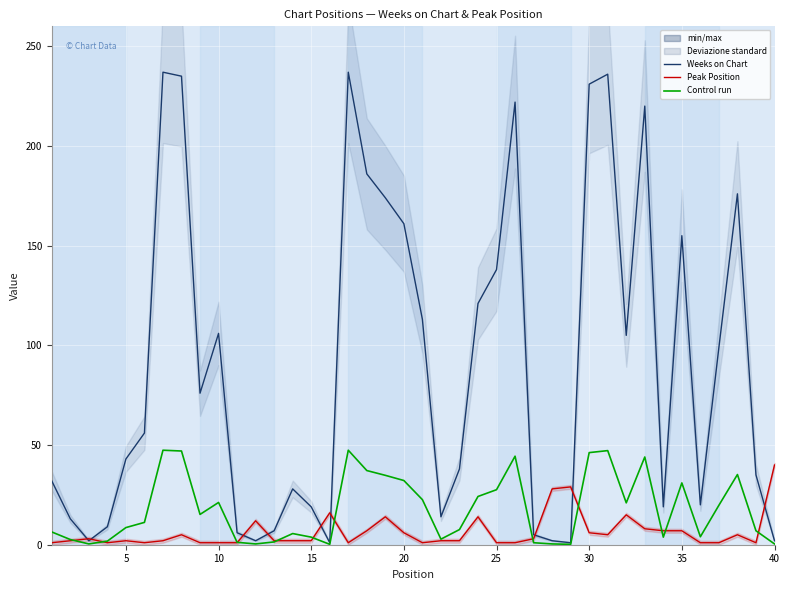

In Control run, how many points are lower than both neighbors (excluding endpoints)?

9